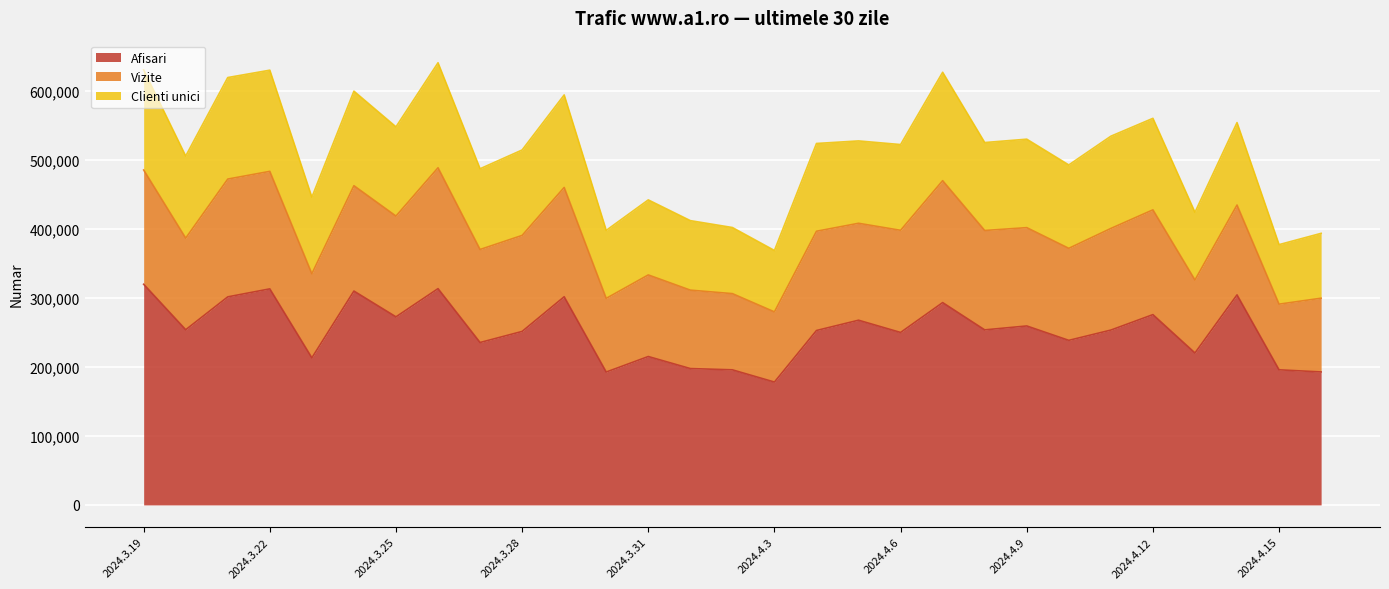

How many data points does each series have?

29